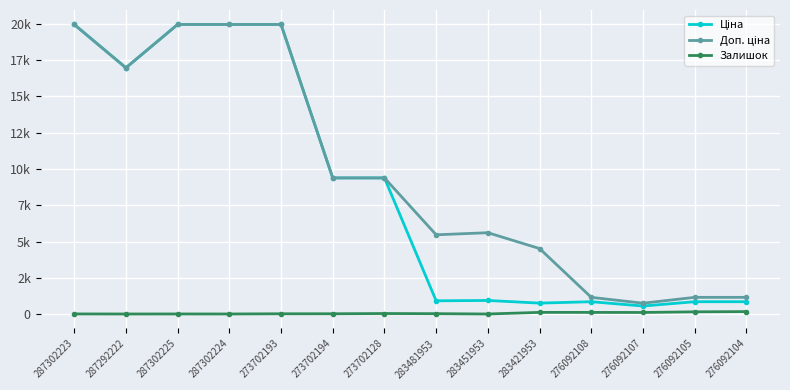

True or false: Ціна and Доп. ціна intersect in this chart.

False